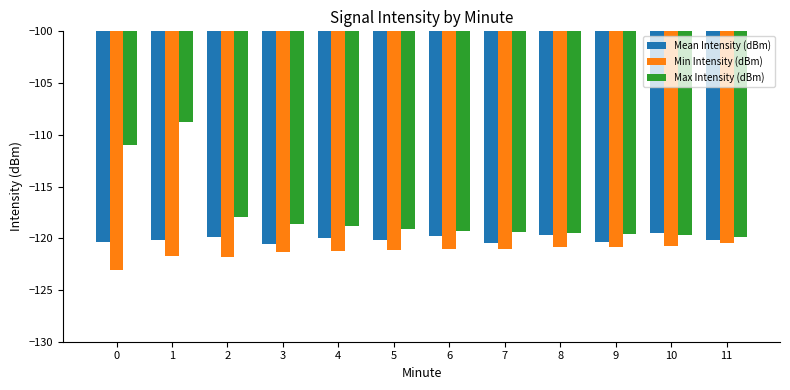

How many distinct data groups are displayed?

3